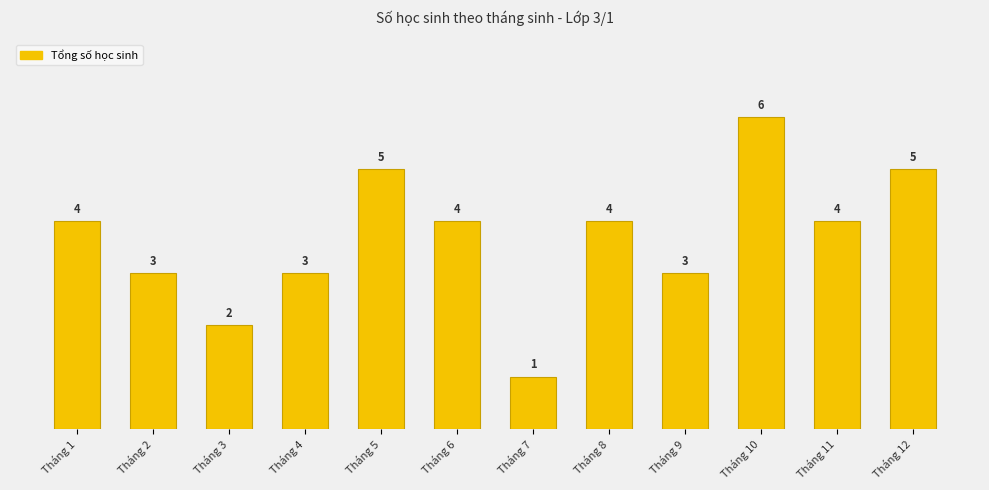

At which label does the data first exceed 4?

Tháng 5